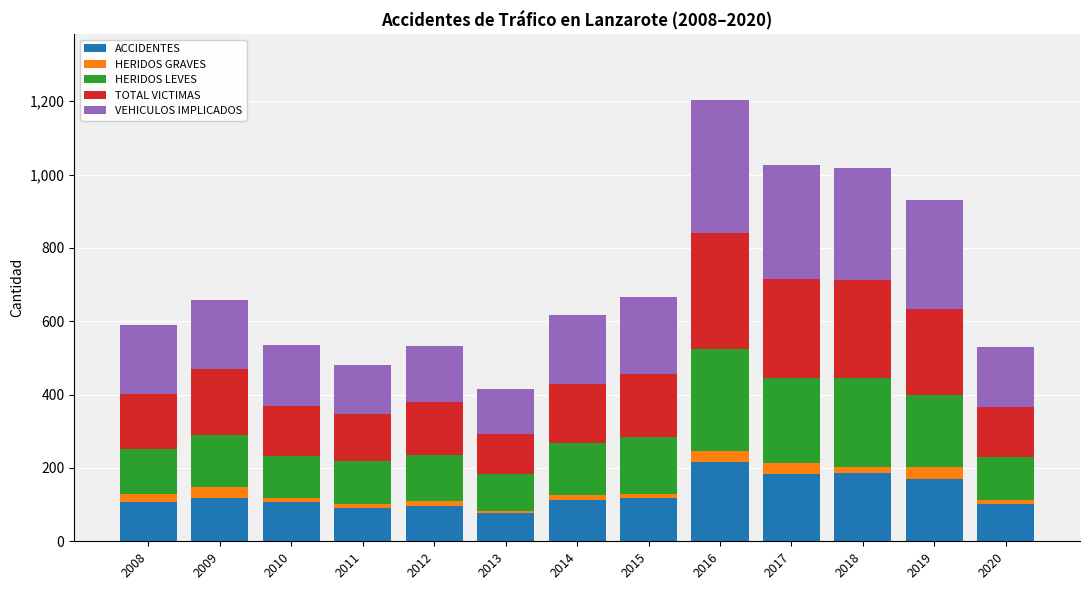

How many bars are there in total?

13